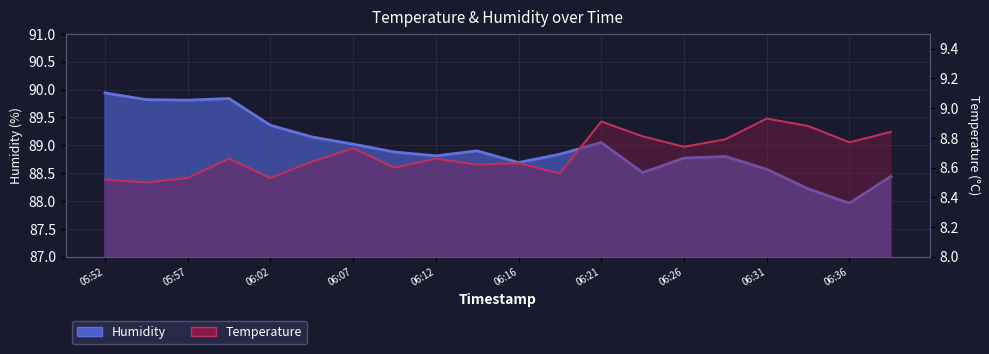

Which category has the highest value across all series?

05:52